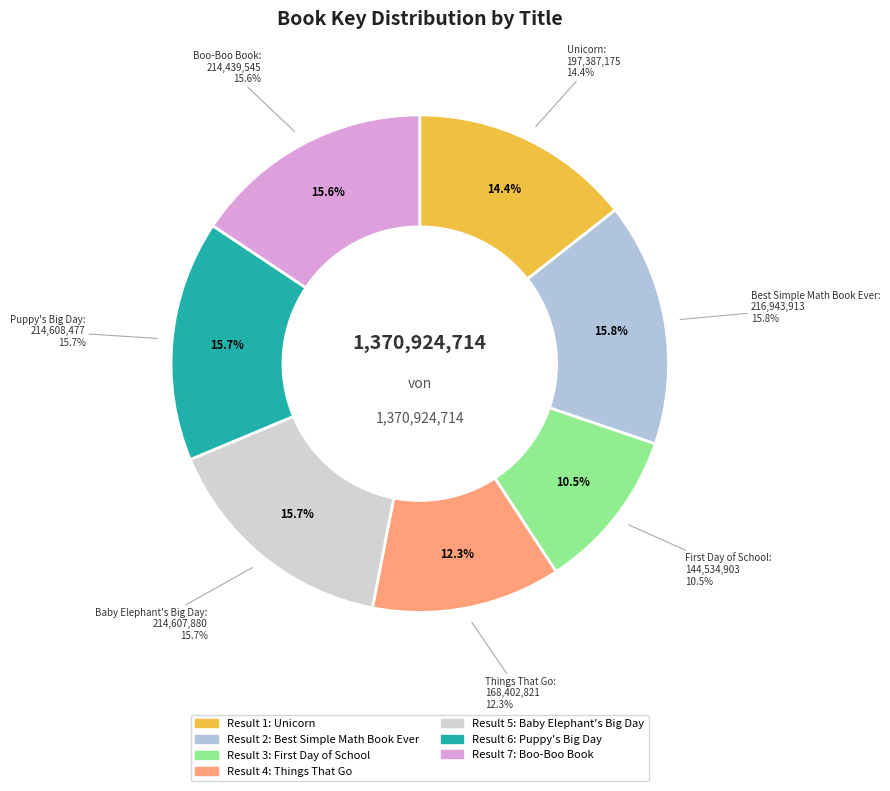

What percentage is NOT represented by Baby Elephant's Big Day?

84.3%